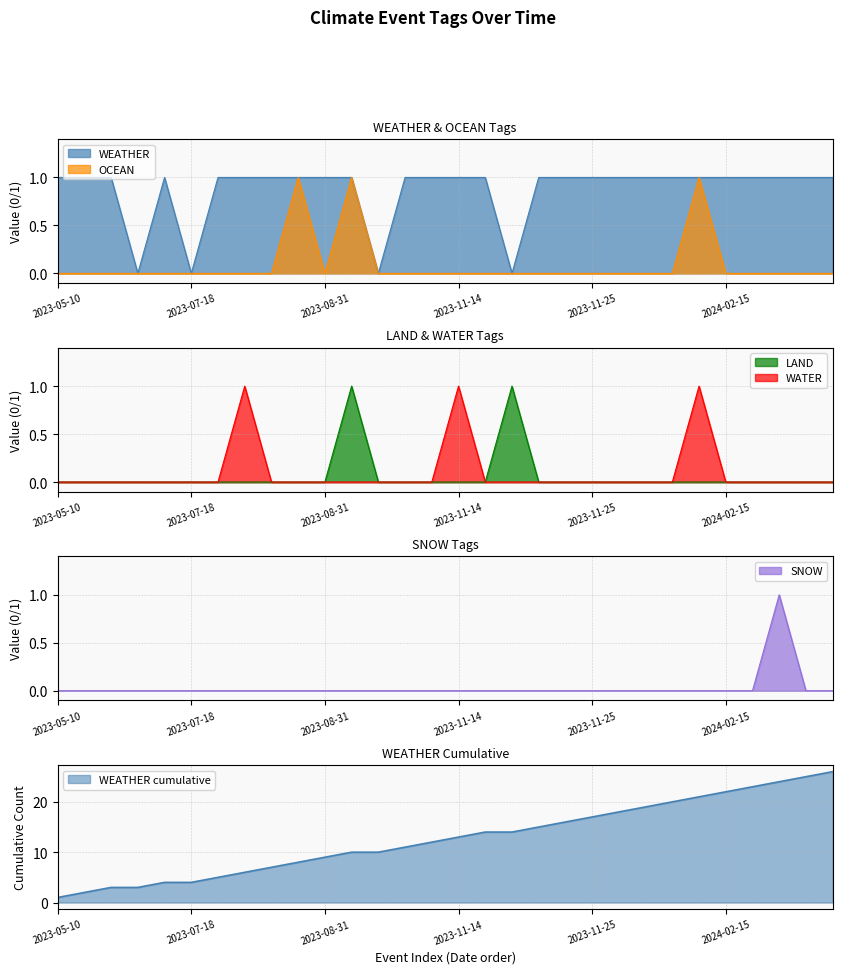

What is the difference between the maximum and second lowest values in the WATER series?

1